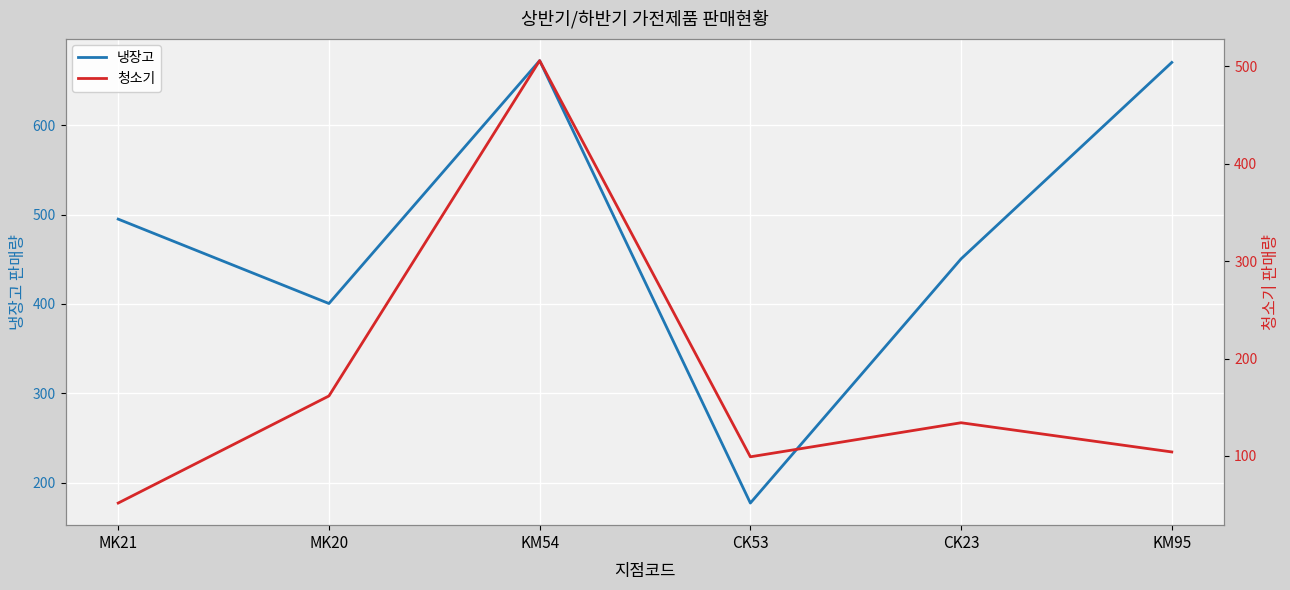

What is the lowest value of the 냉장고 series?

177.0